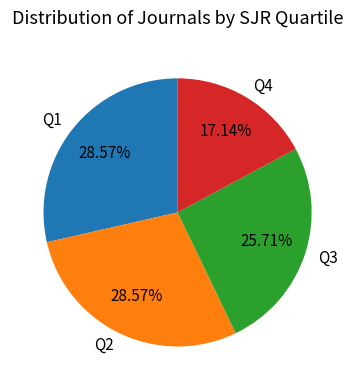

How many slices are in this pie chart?

4